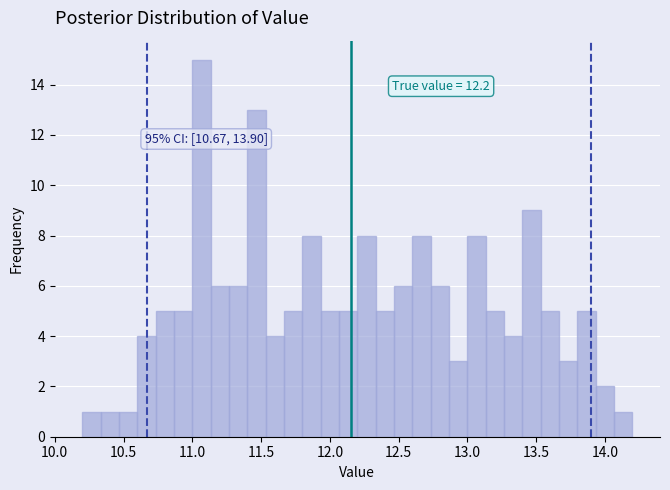

Around what value on the x-axis is the tallest bar? Give the approximate position of its centre, as read against the axis.

11.05